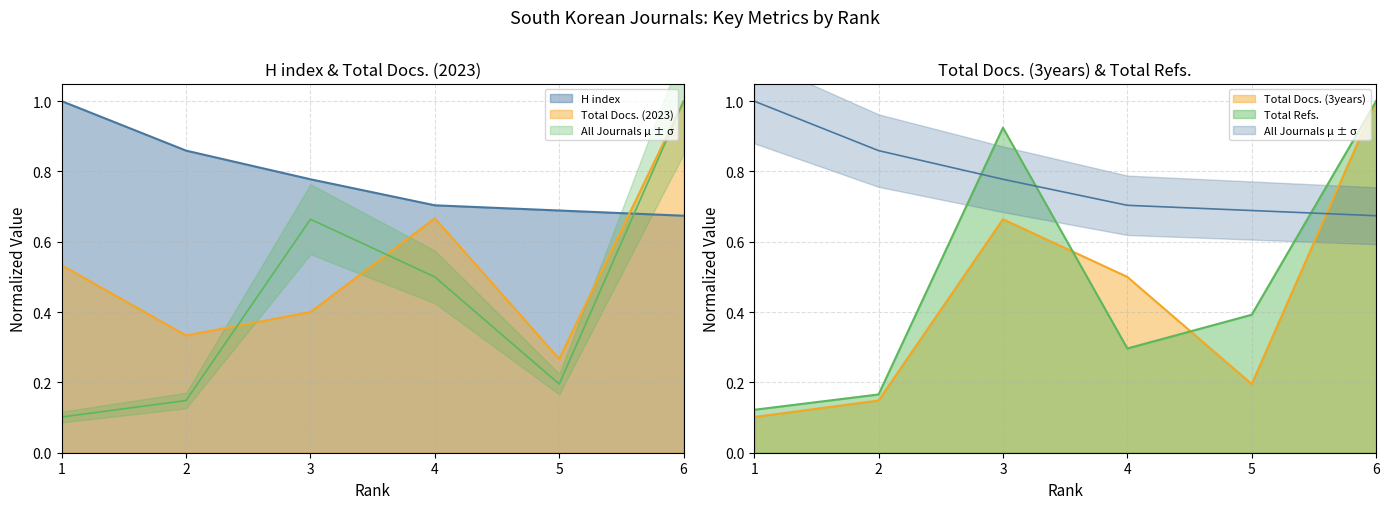

Which category has the lowest value in the Total Refs. series?

1